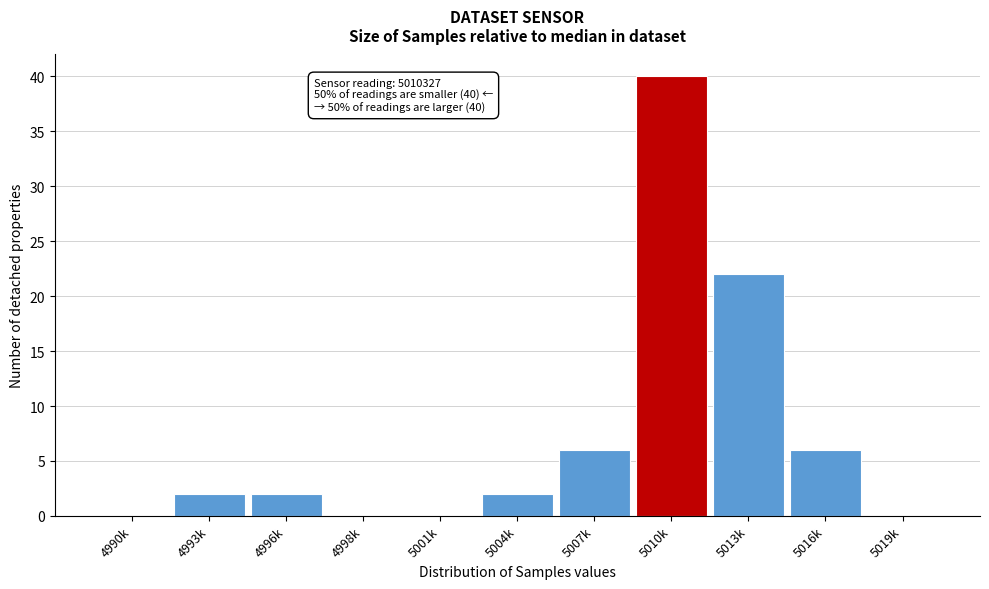

Reading left to right, what are all the values shown in this chart?

4990k=0	4993k=2	4996k=2	4998k=0	5001k=0	5004k=2	5007k=6	5010k=40	5013k=22	5016k=6	5019k=0